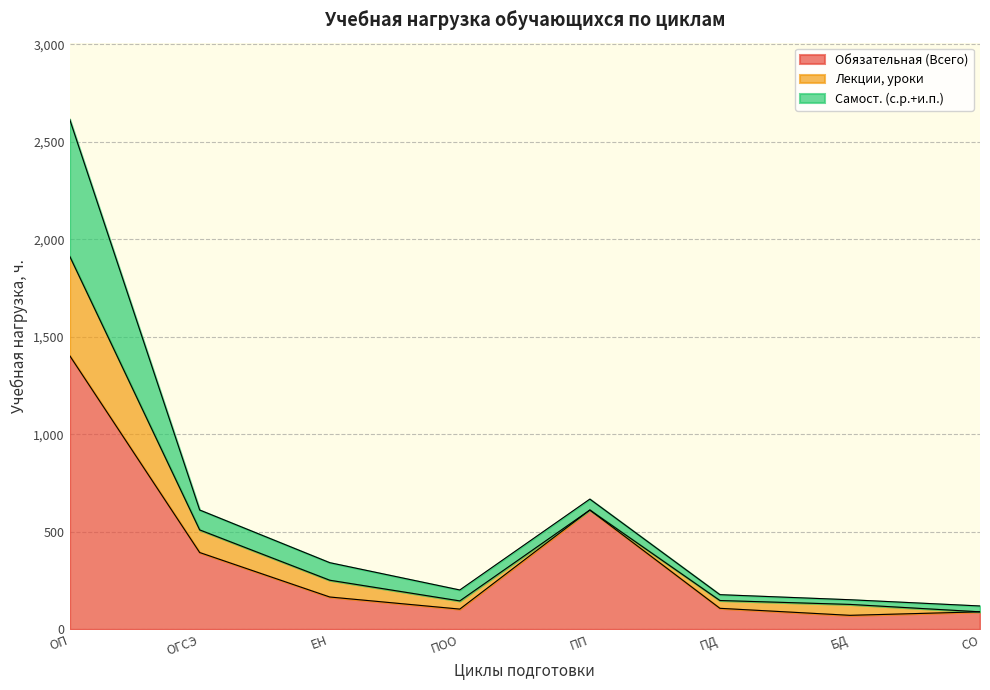

What is the difference between the highest and lowest values at ПОО?

98